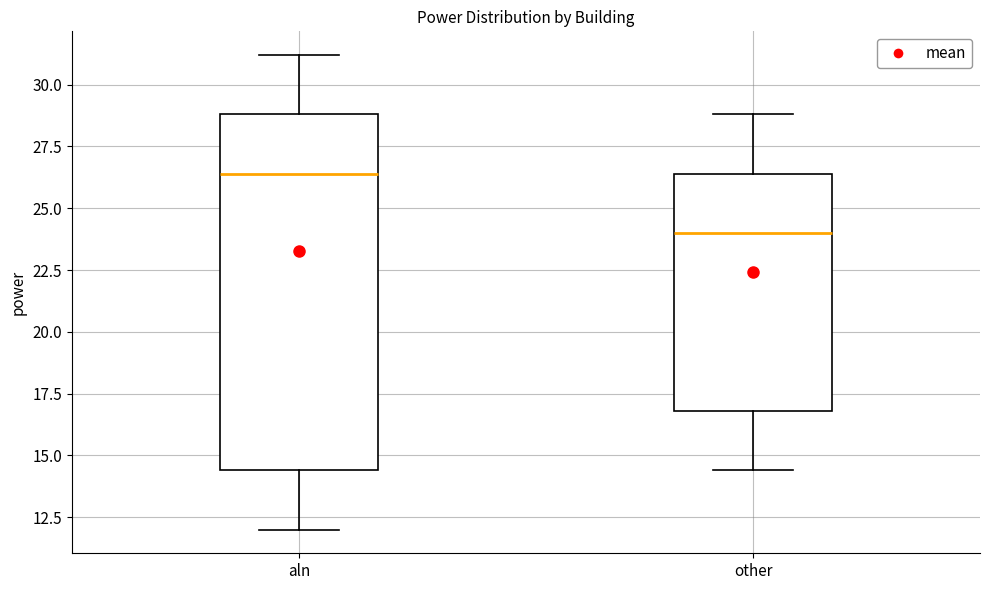

Which box's median line is the highest?

aln